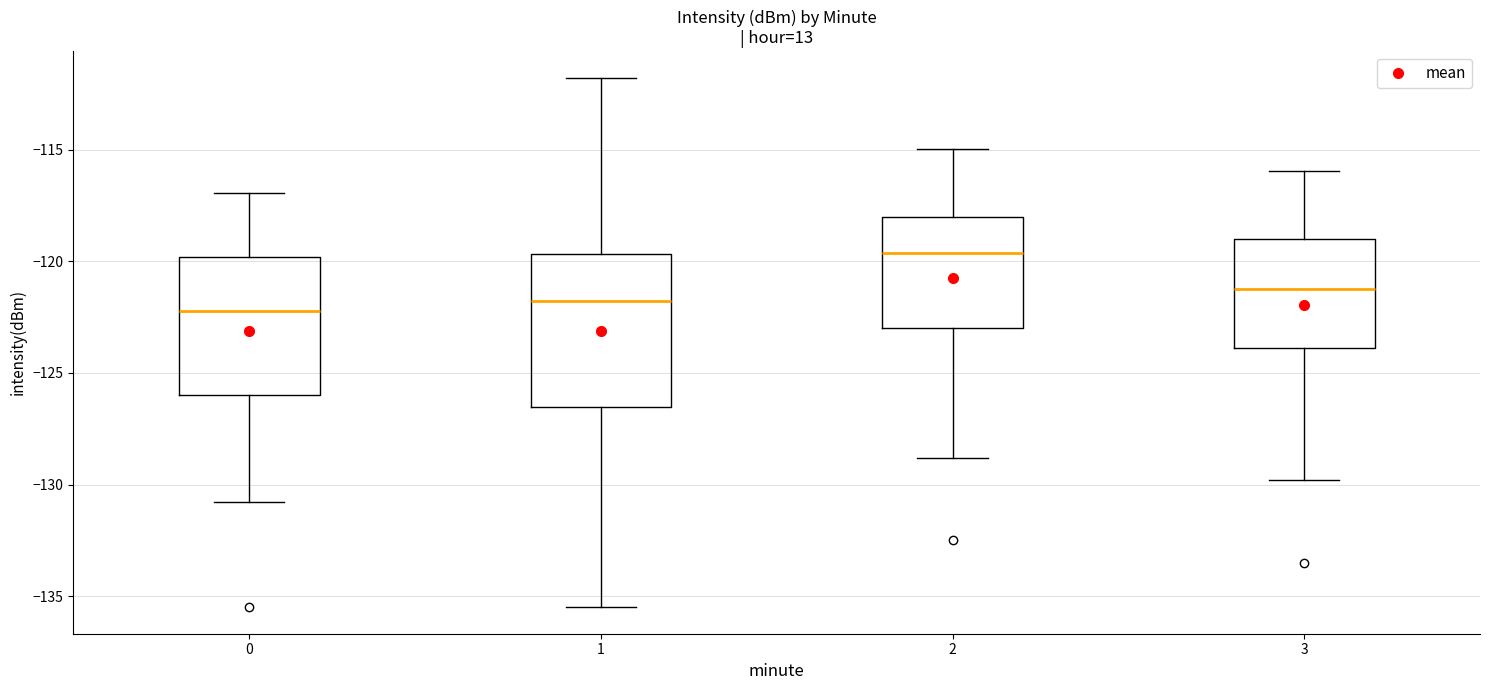

Comparing the boxes themselves (not the whiskers), which one is the tallest?

1